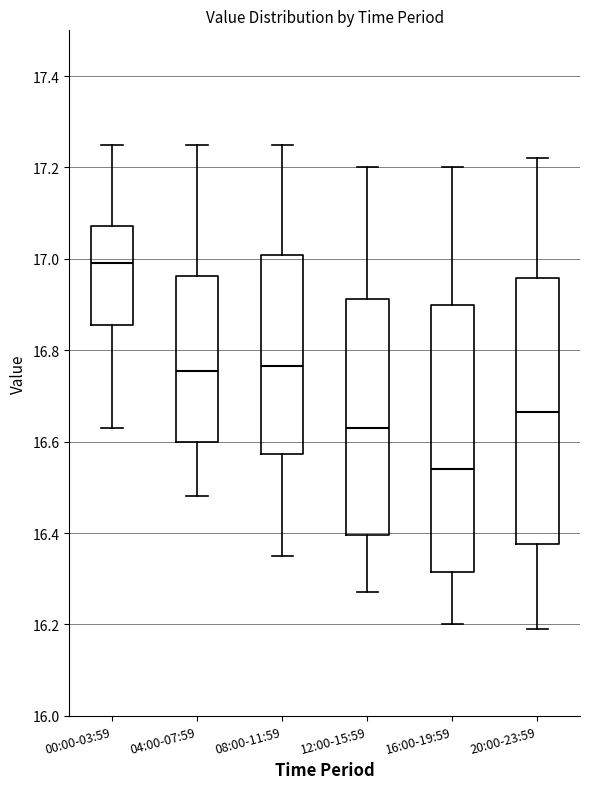

Which box has the highest median line?

00:00-03:59